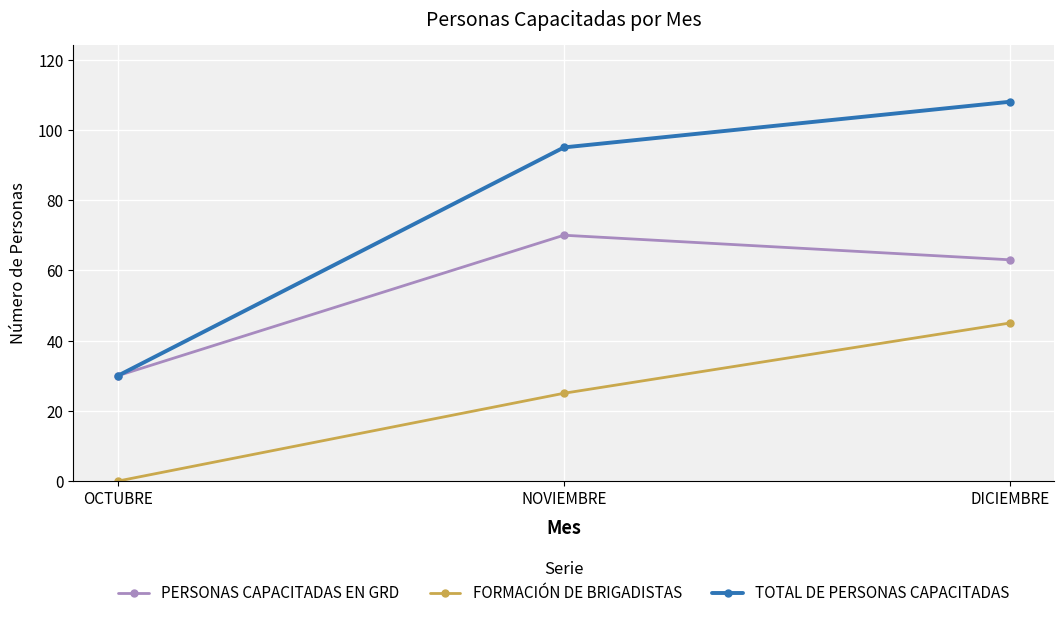

What position from the right is OCTUBRE?

3